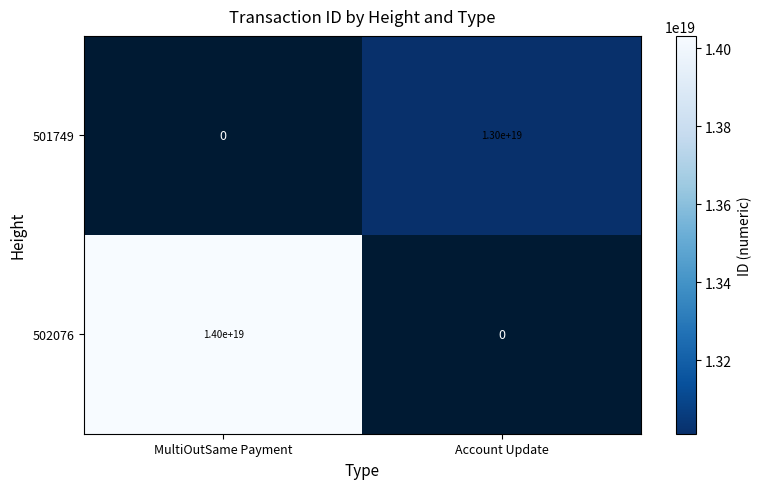

How many series are shown in this chart?

2